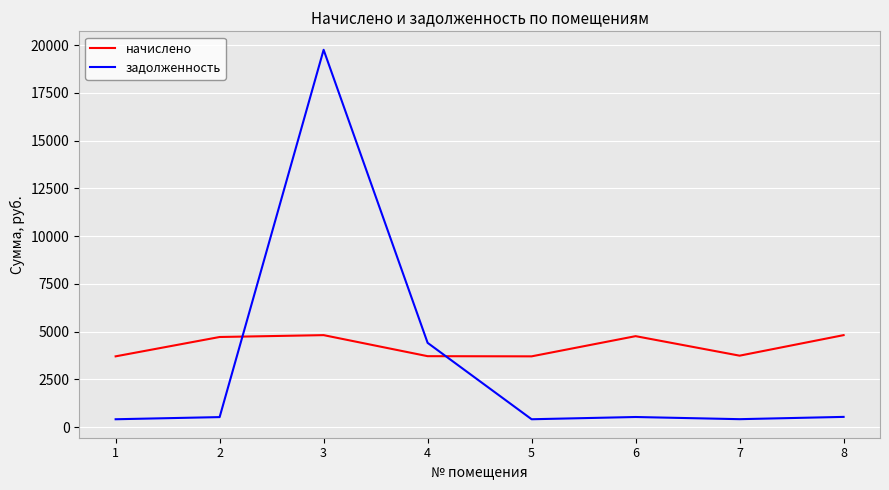

Between which two adjacent categories do задолженность and начислено first intersect?

2 and 3